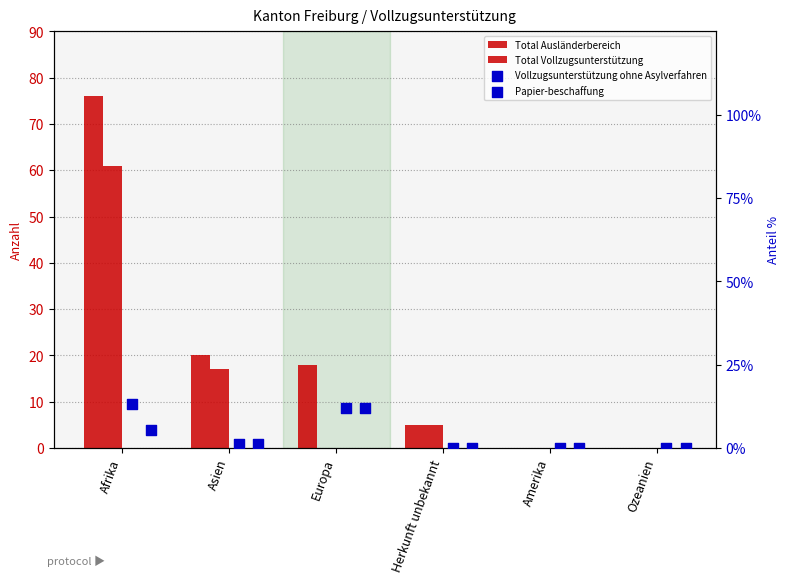

What is the total value across all series at Afrika?

155.4